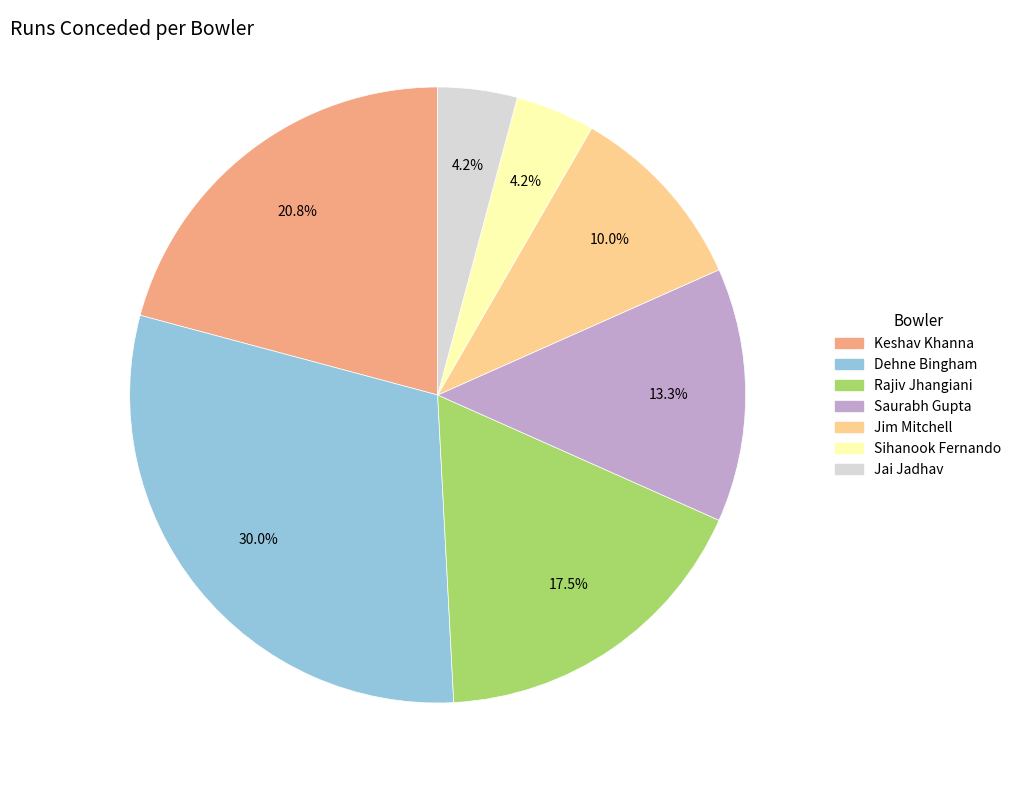

True or false: Keshav Khanna accounts for 15% of the total.

False